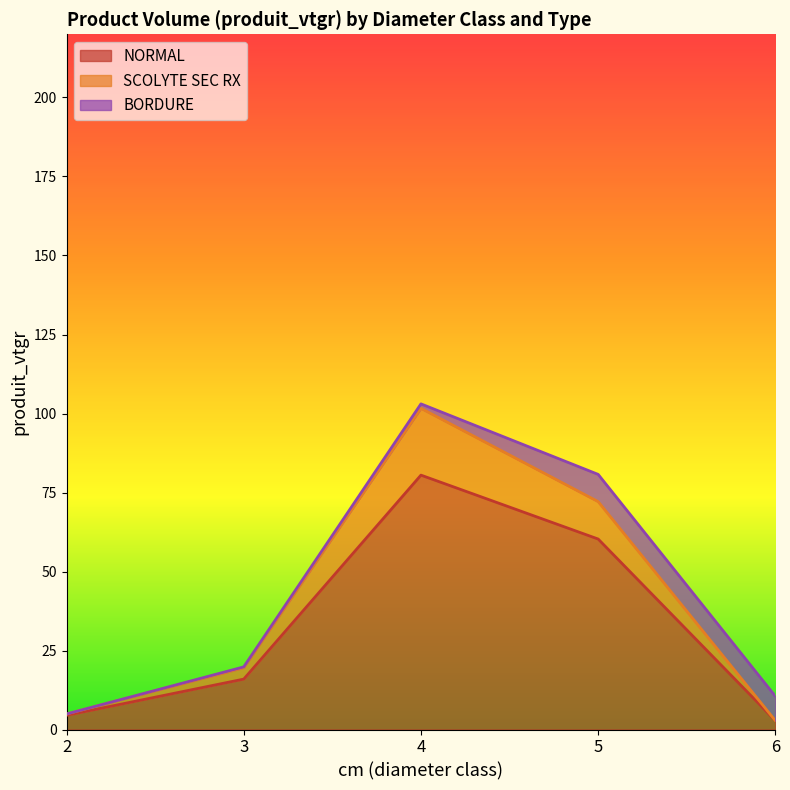

At how many categories does at least one series exceed 71?

2